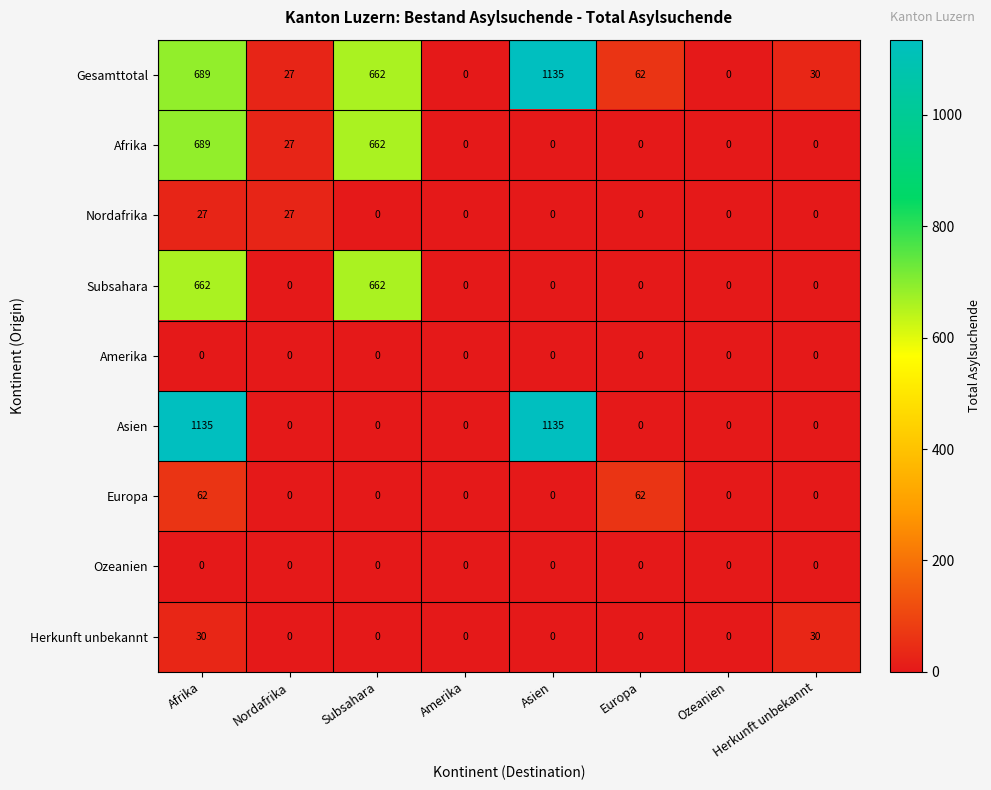

How many categories are shown in the chart?

8